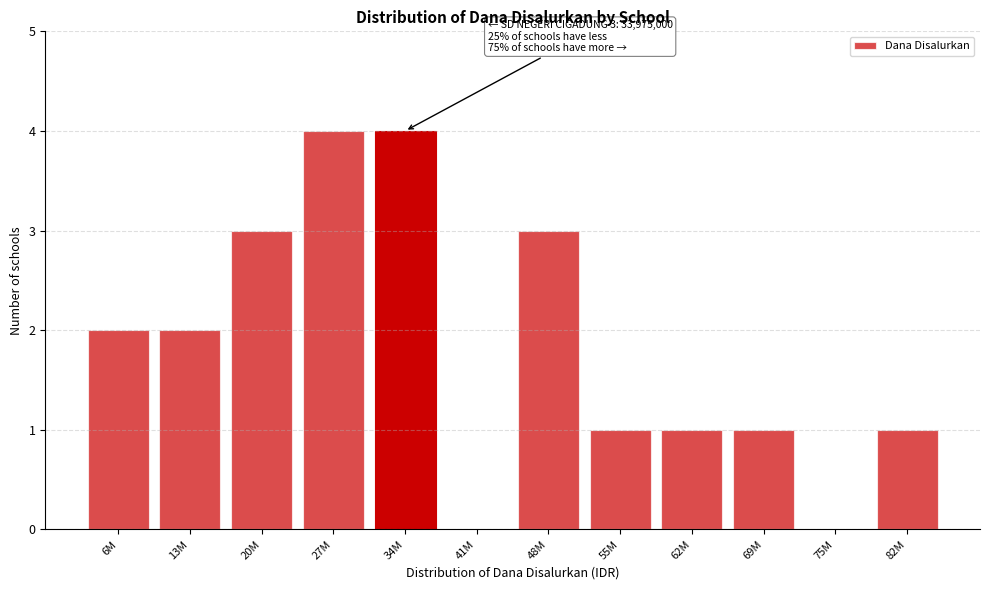

Reading left to right, transcribe all the data shown in this chart.

6M=2	13M=2	20M=3	27M=4	34M=4	41M=0	48M=3	55M=1	62M=1	69M=1	75M=0	82M=1